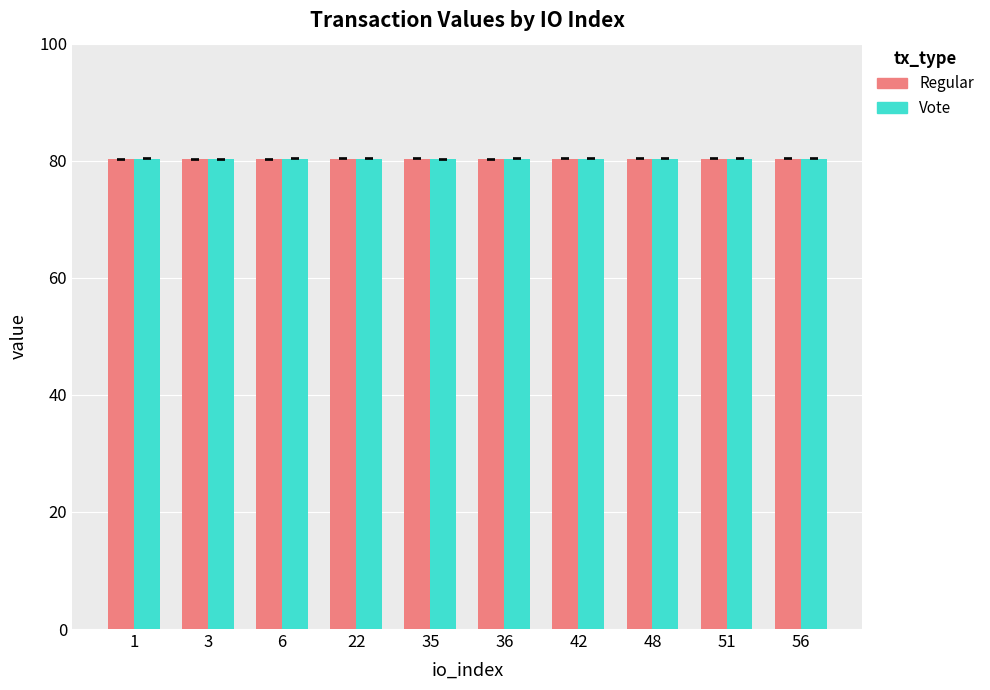

Reading right to left, what are all the values shown in this chart?

Regular: 80.3	80.3	80.3	80.3	80.3	80.3	80.3	80.3	80.3	80.3
Vote: 80.3	80.3	80.3	80.3	80.3	80.3	80.3	80.3	80.3	80.3